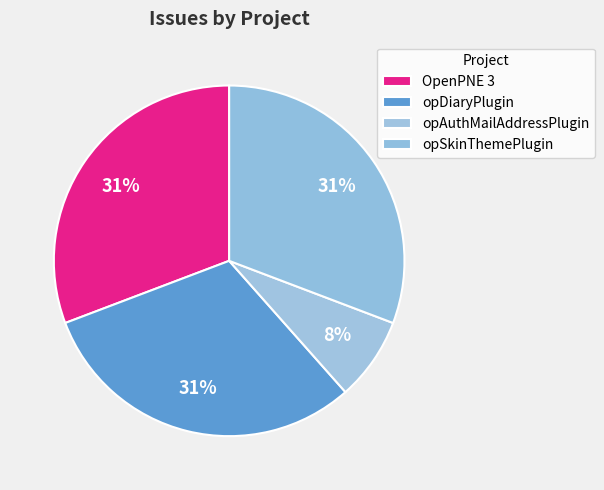

Count the number of slices in the pie.

4